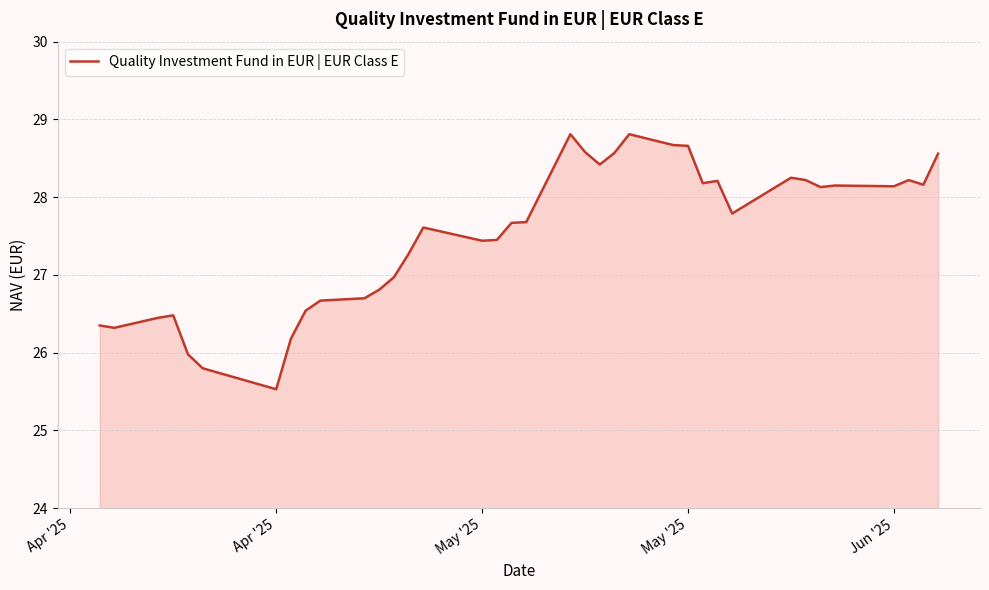

What is the difference between the maximum and minimum values?

3.3